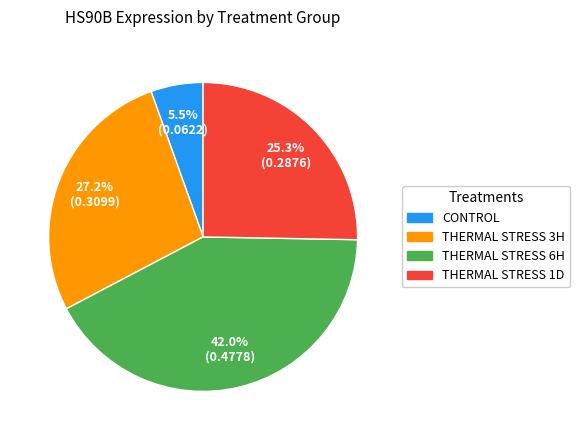

What is the smallest slice in the pie chart?

CONTROL